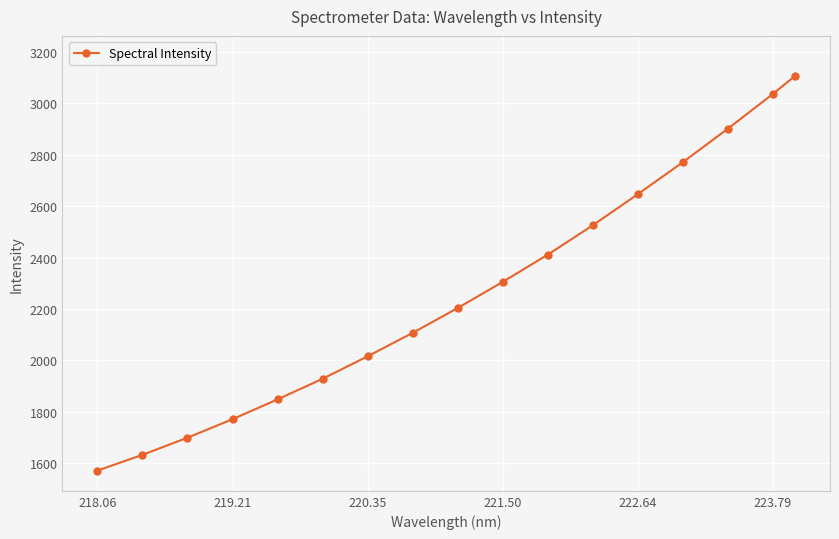

True or false: there are more than 0 points higher than both neighbors.

False